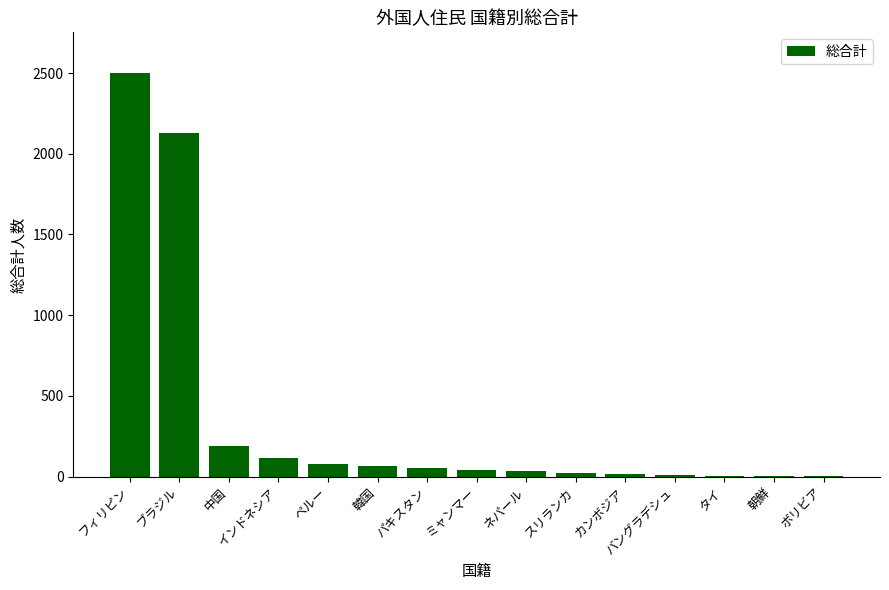

At which category does the chart reach its peak across all series?

フィリピン